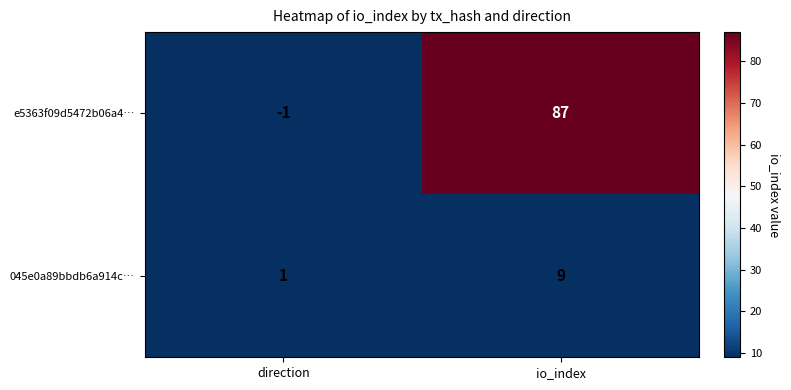

Which series has the widest spread of values?

e5363f09d5472b06a4…